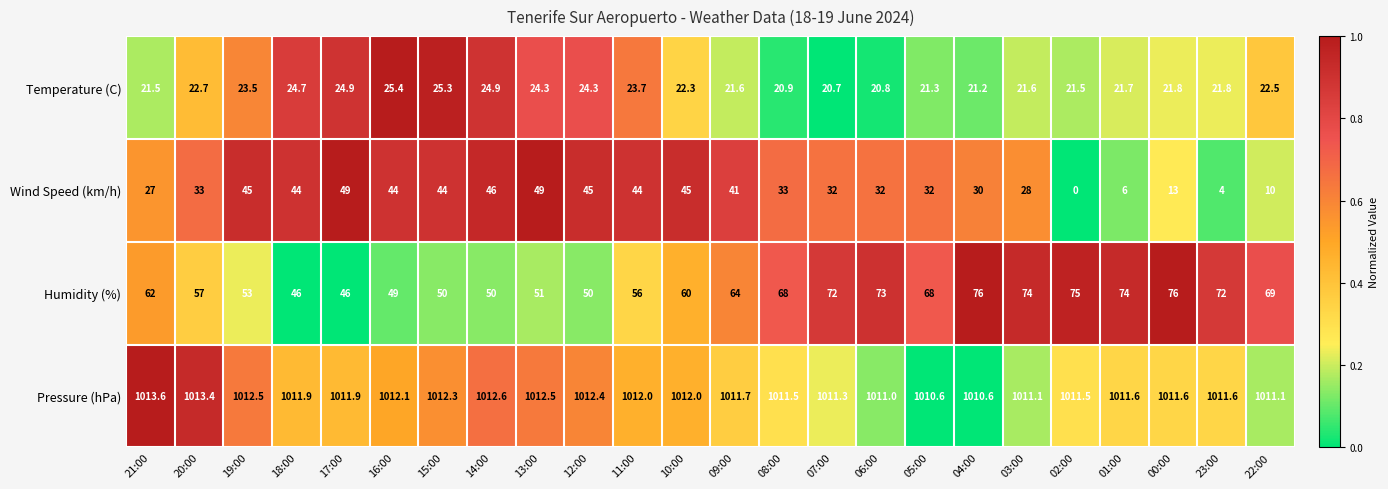

Which series has the largest total across all categories?

Pressure (hPa)